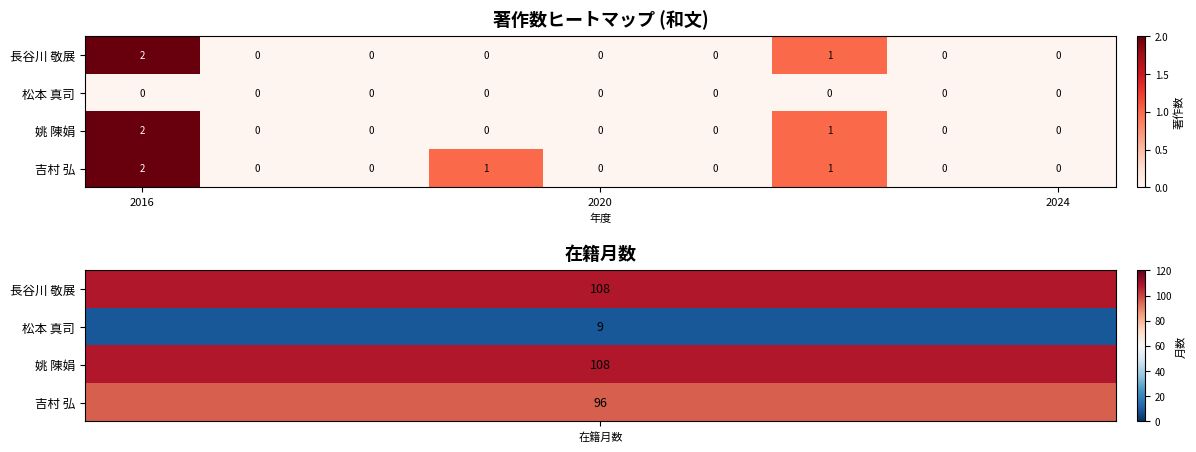

Count the 吉村 弘 values in the range 0 to 1.

8